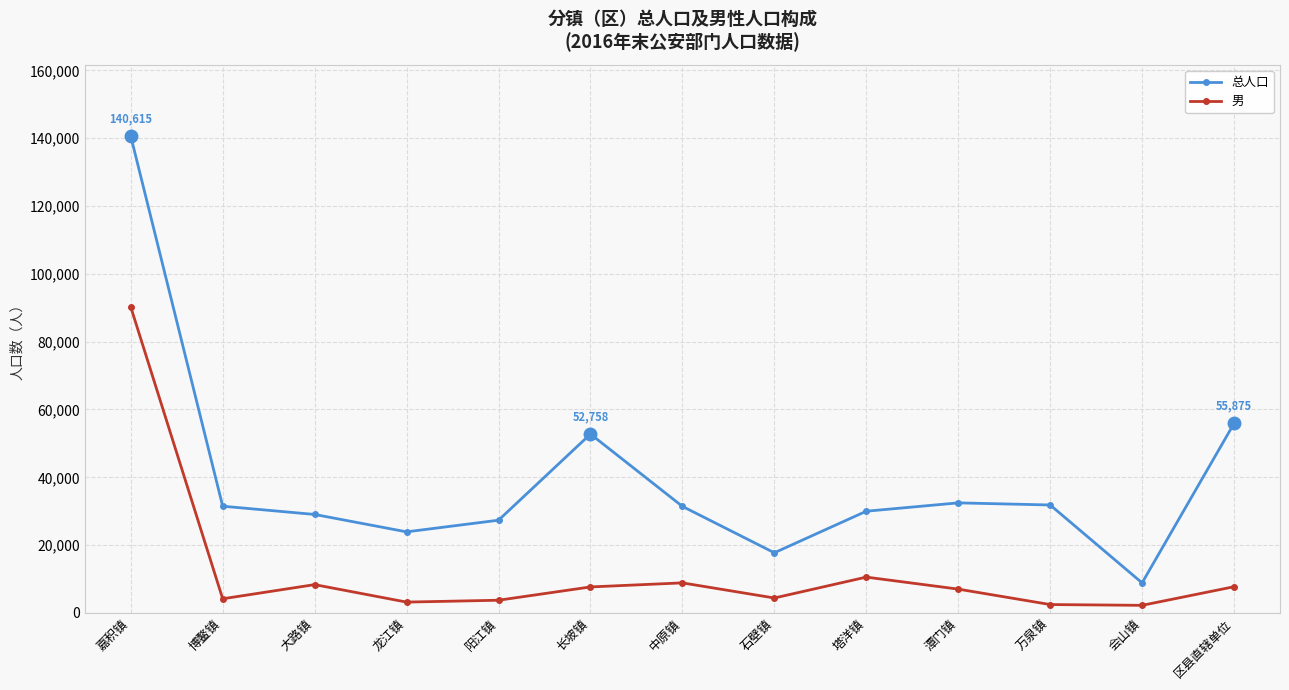

At how many categories does at least one series exceed 39734?

3